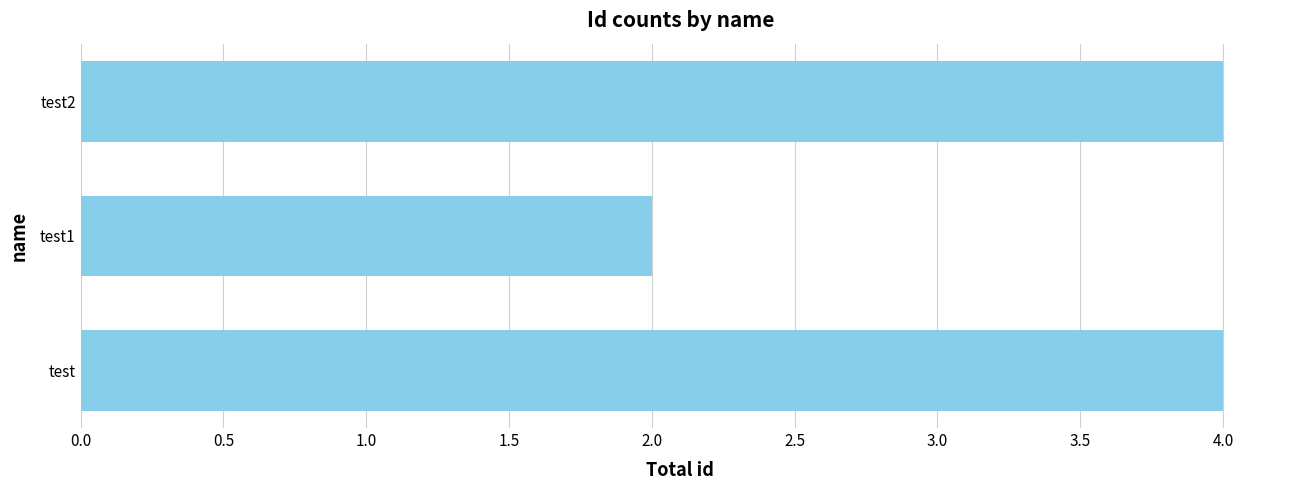

The value at test2 is 2. True or false?

False